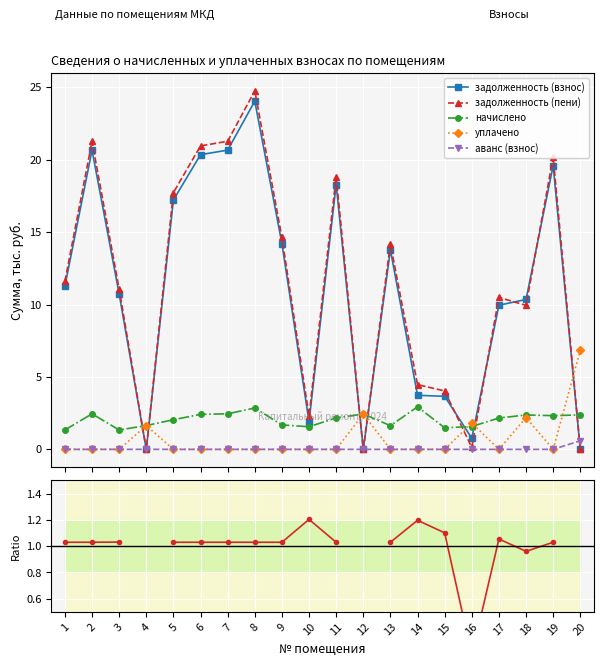

At which category does начислено reach its first local peak?

2